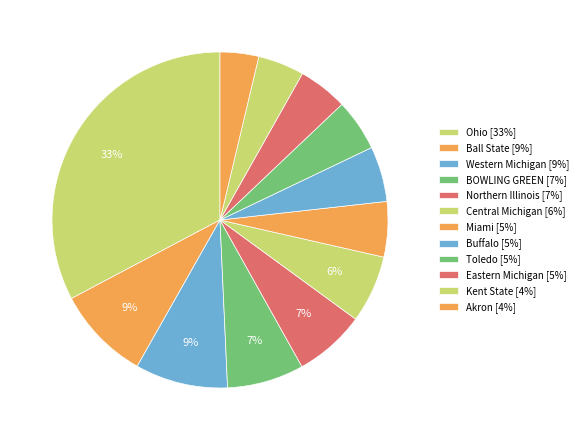

Rank the categories by value from lowest to highest.

Akron, Kent State, Eastern Michigan, Toledo, Miami, Buffalo, Central Michigan, Northern Illinois, BOWLING GREEN, Western Michigan, Ball State, Ohio